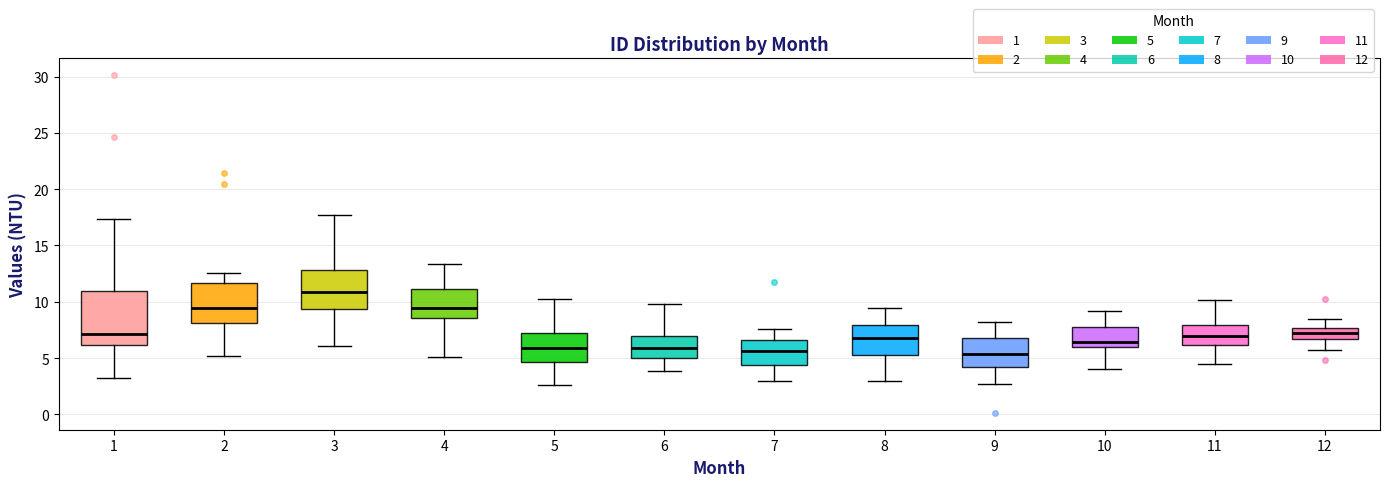

Which box is the tallest, from its lower edge to its upper edge?

1